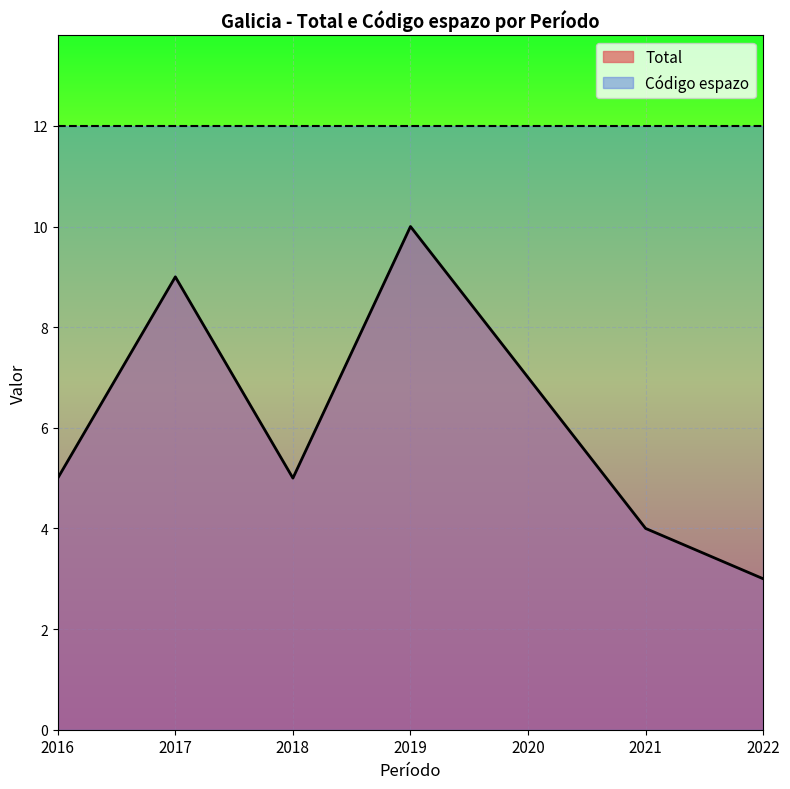

The value at 2018 is 2. True or false?

False